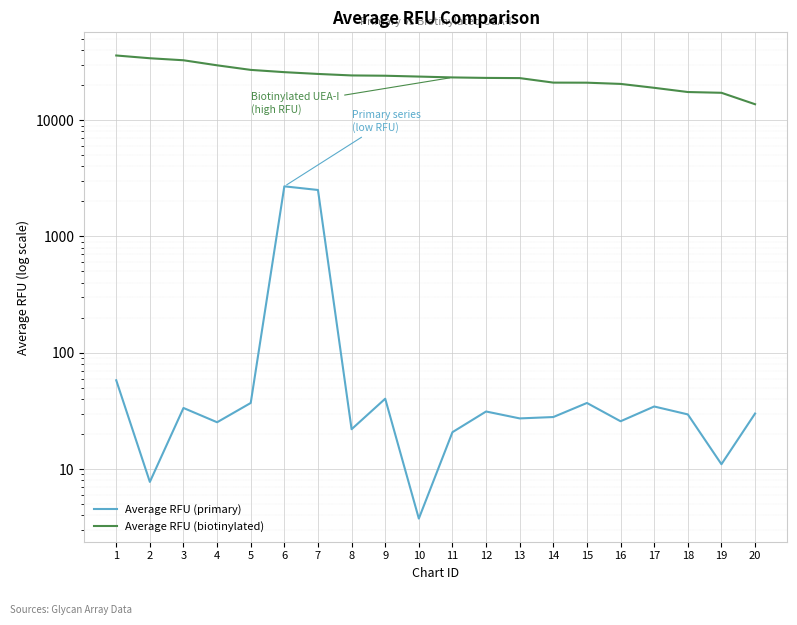

Does the chart display data point markers on the line(s)?

No